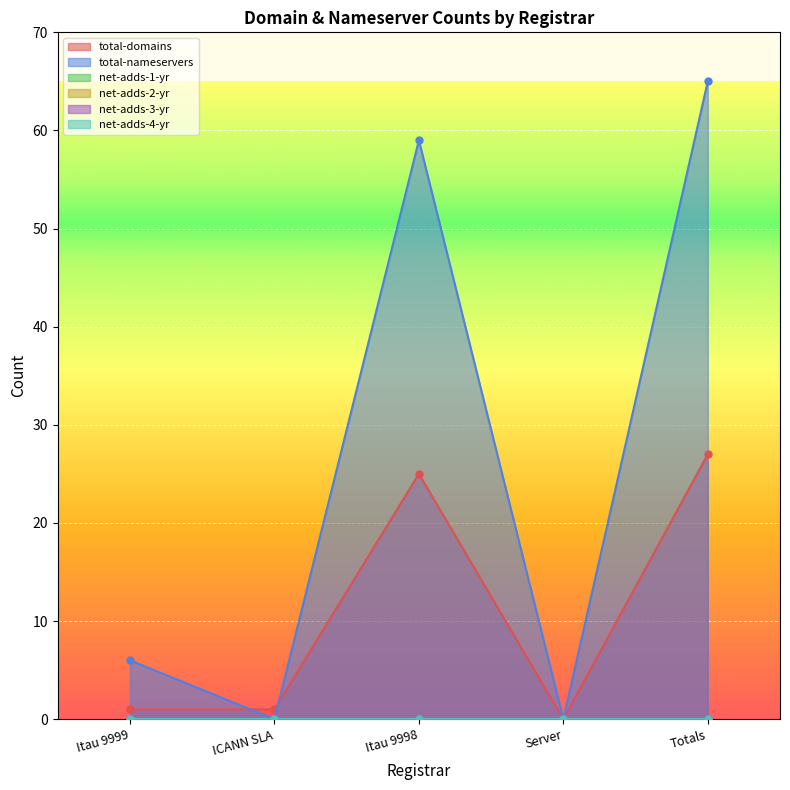

What is the value of the total-nameservers point at the 5th from the left?

65